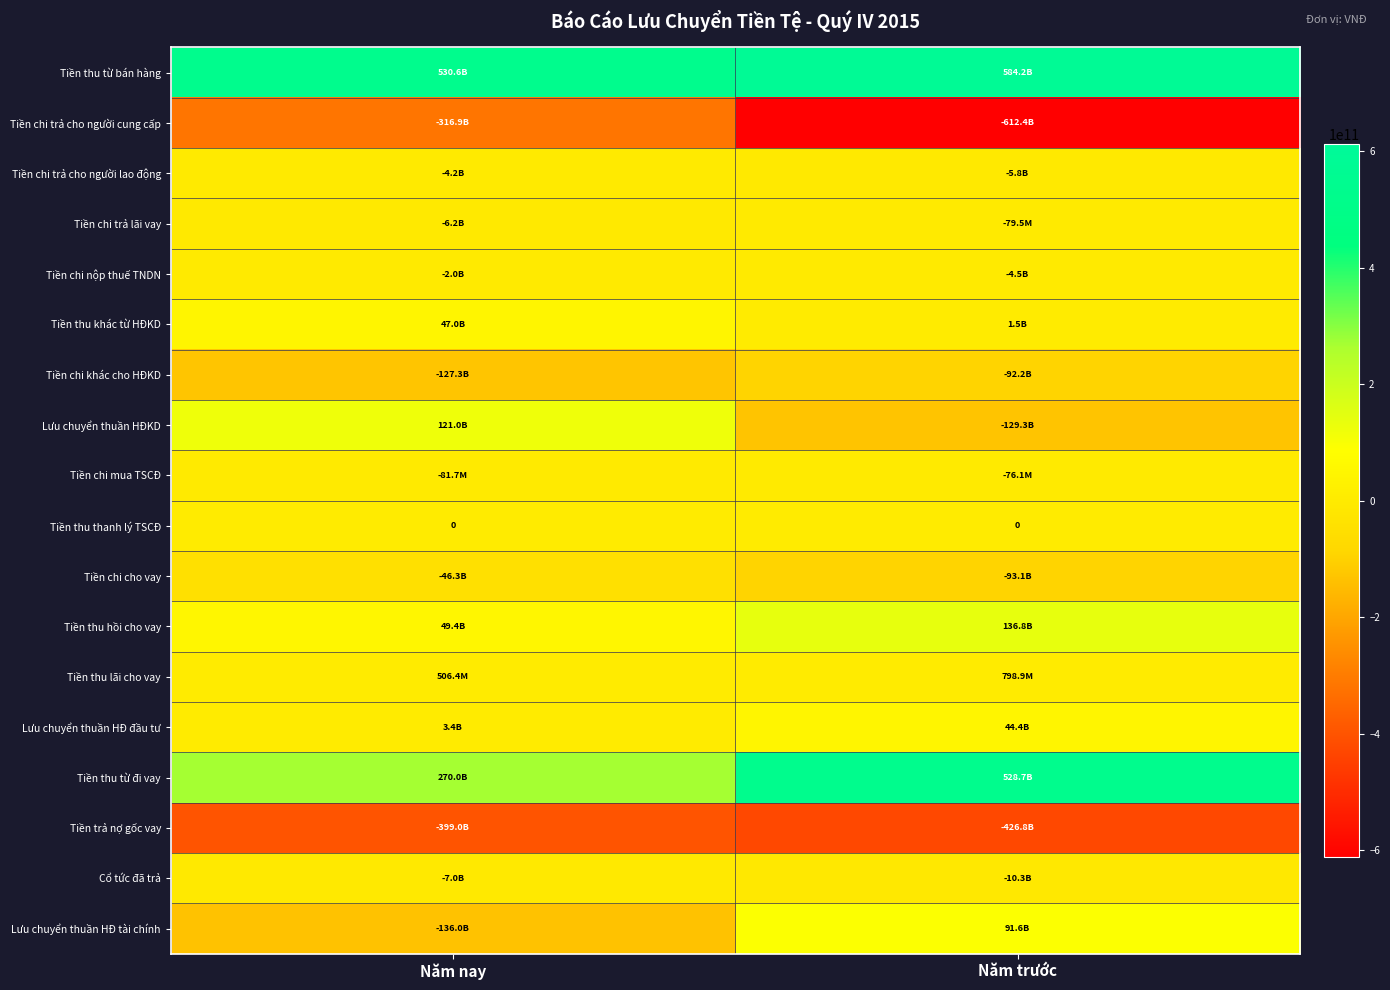

What is the total value across all series at Năm trước?

13479265398